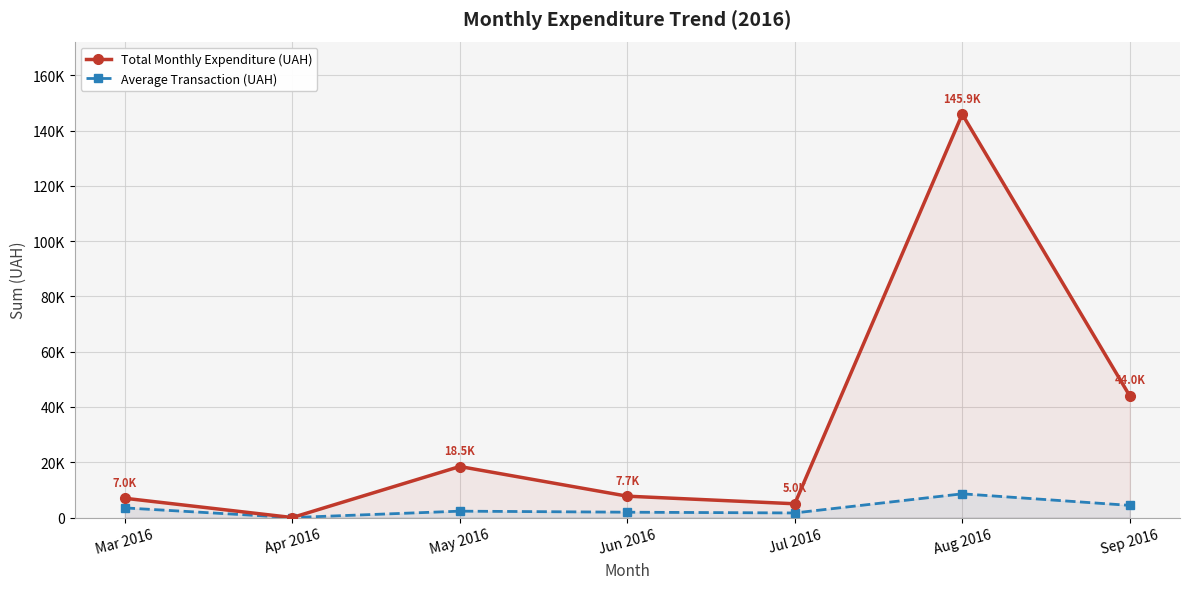

What is the difference between the highest and lowest values at Sep 2016?

39617.9